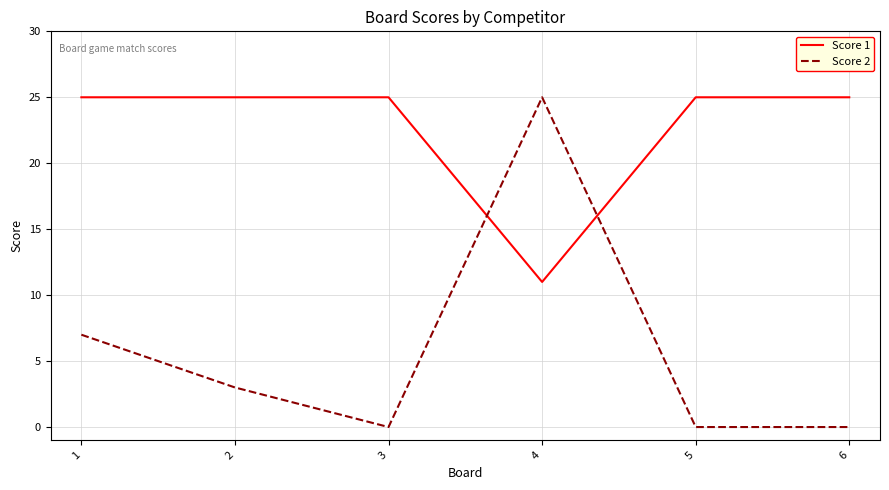

Where does the Score 2 series first go above 3?

1